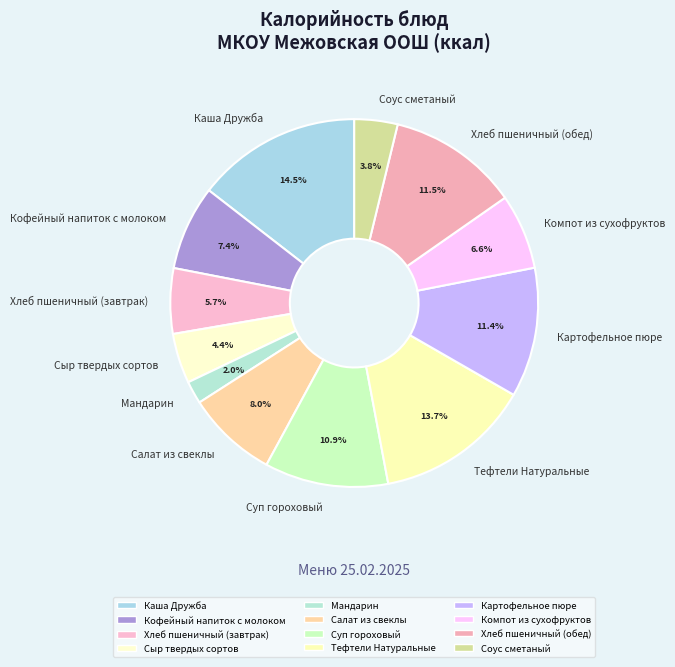

Which has a higher value, Суп гороховый or Кофейный напиток с молоком?

Суп гороховый